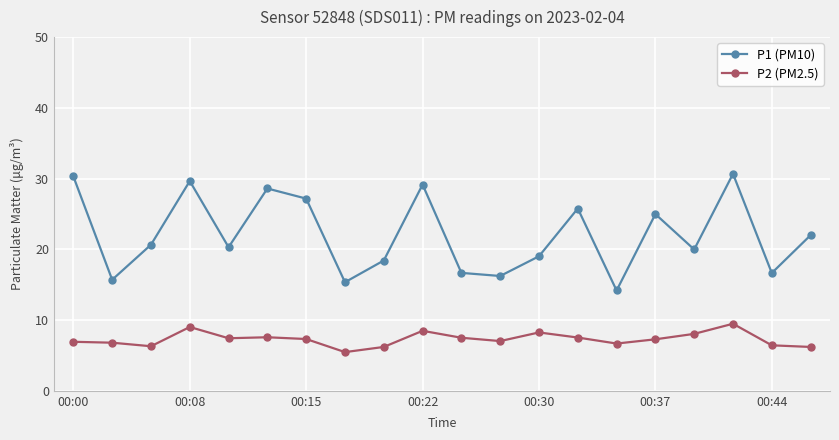

List the series in order of their overall mean, highest first.

P1 (PM10), P2 (PM2.5)